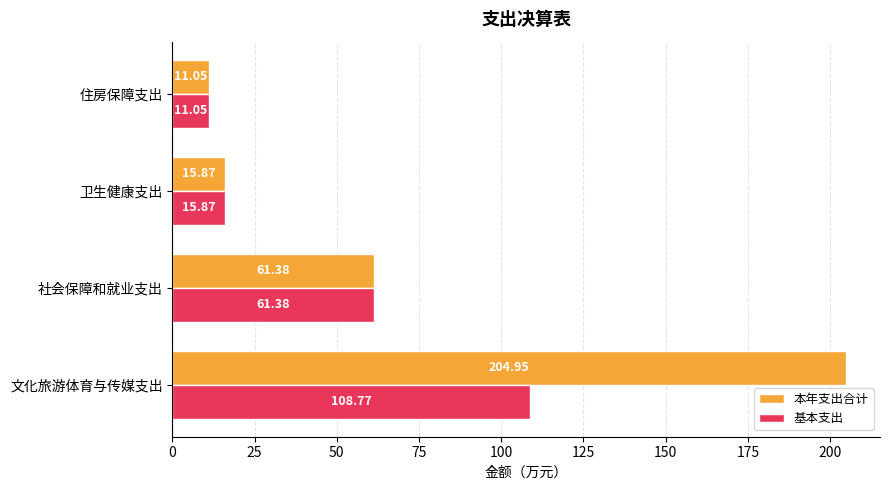

Count the number of data series in this chart.

2